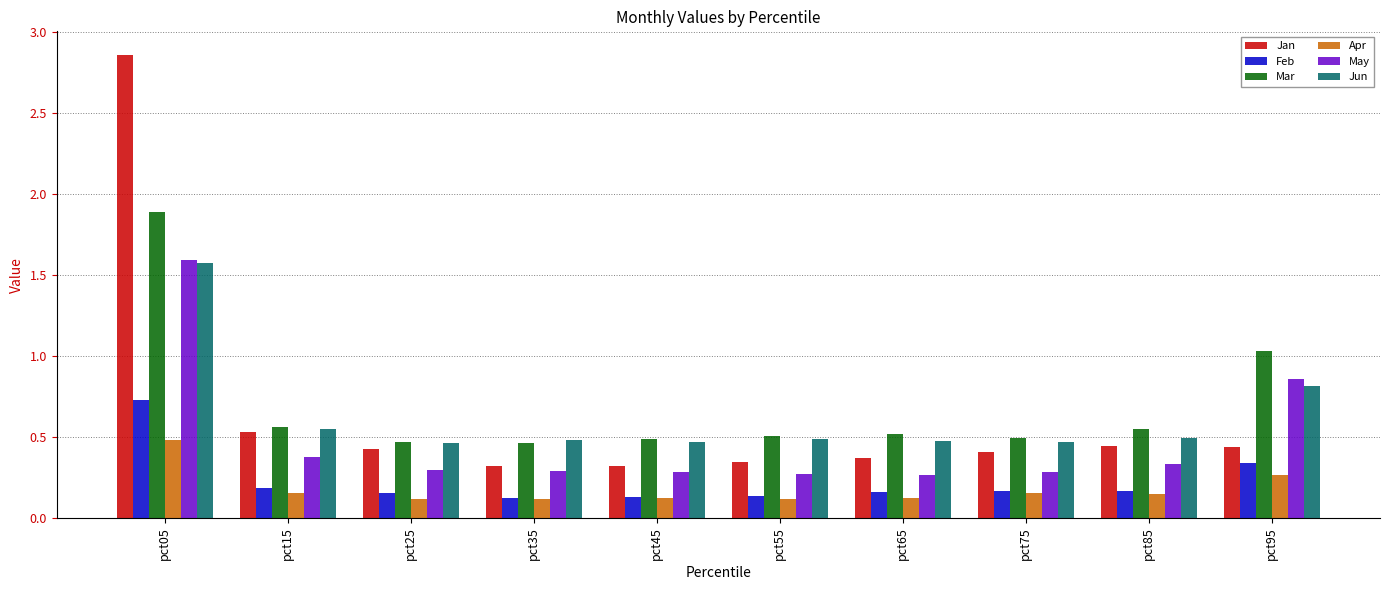

How many bars are there in total?

60